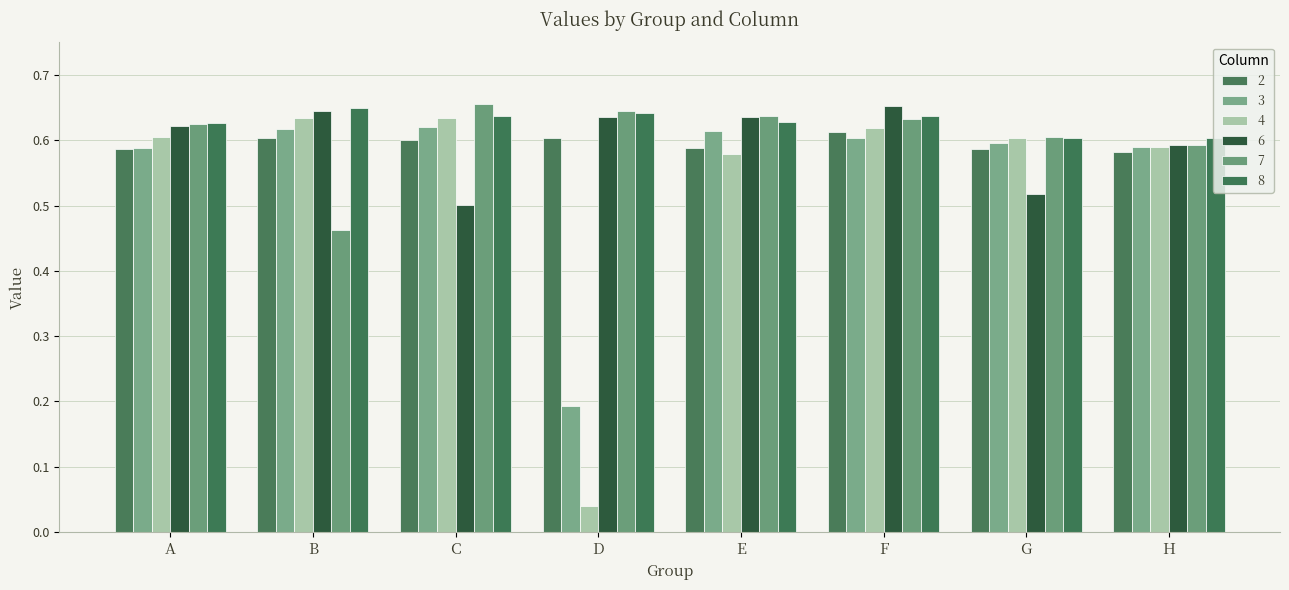

Which series has the largest total across all categories?

8